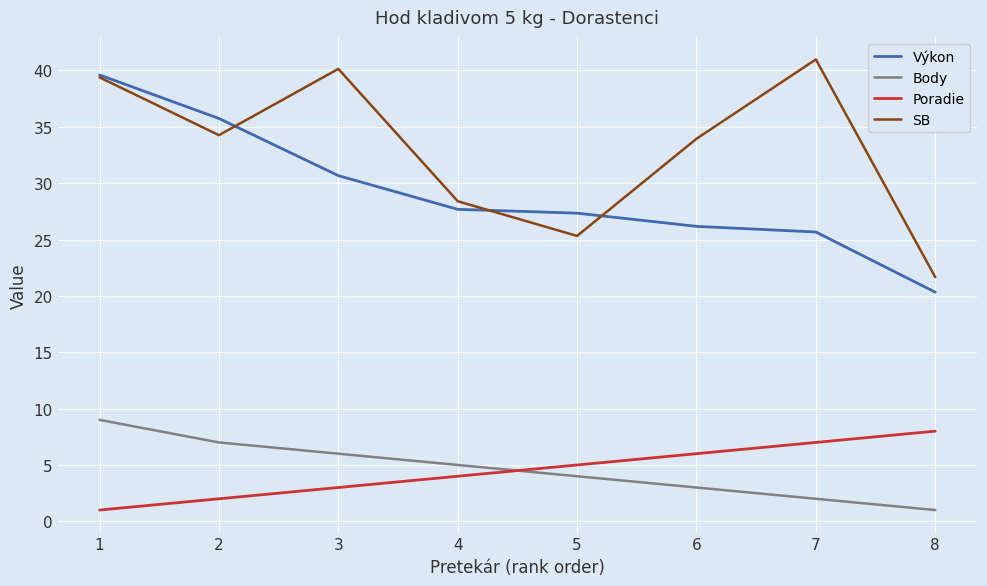

What is the approximate value of Body at 8?

1.0